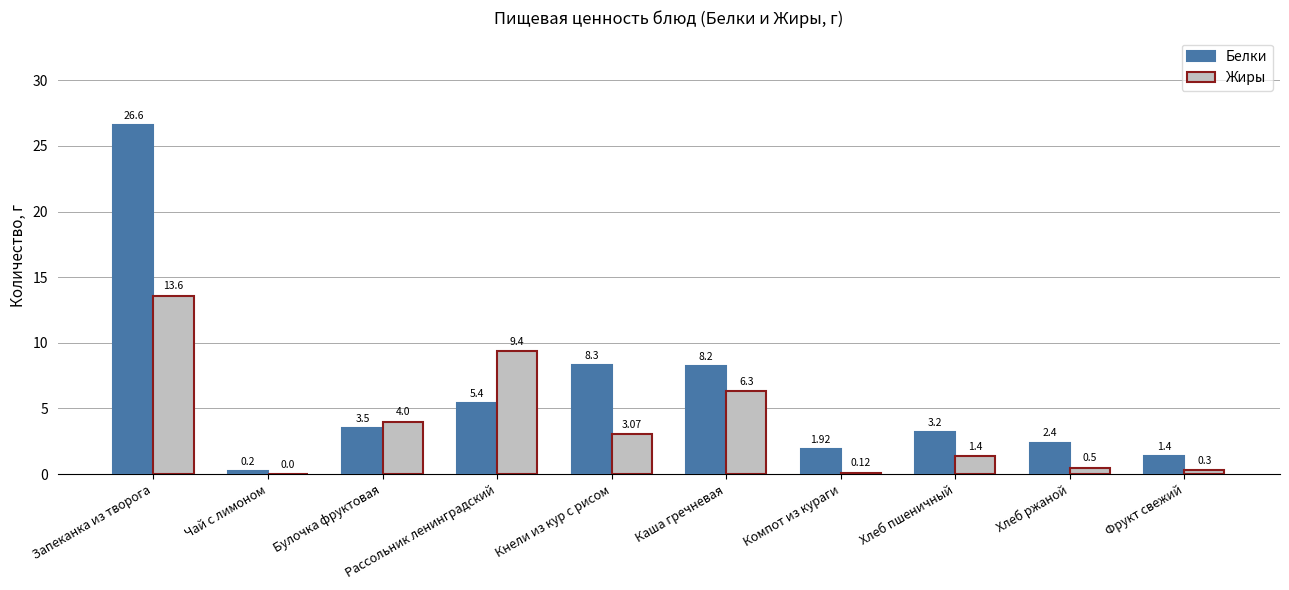

At which label does Белки first exceed 3?

Запеканка из творога